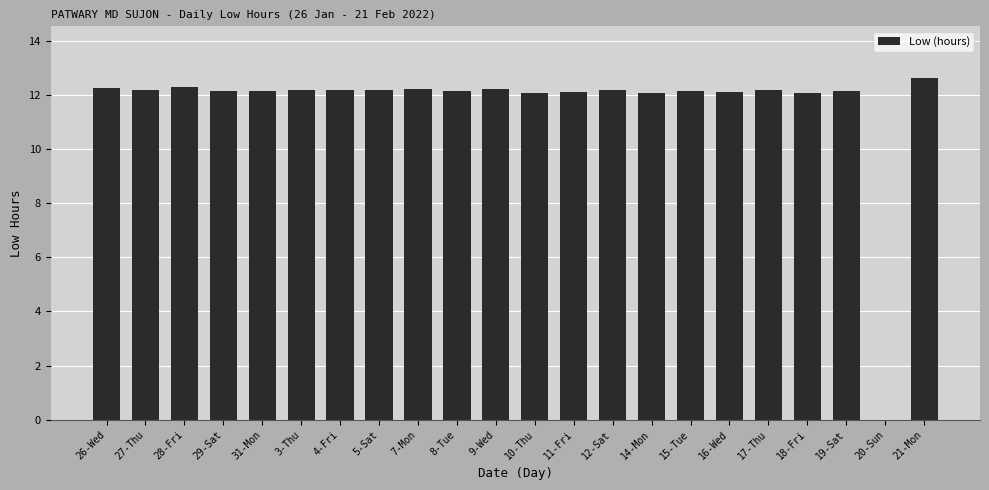

Between 8-Tue and 20-Sun, which is larger?

8-Tue